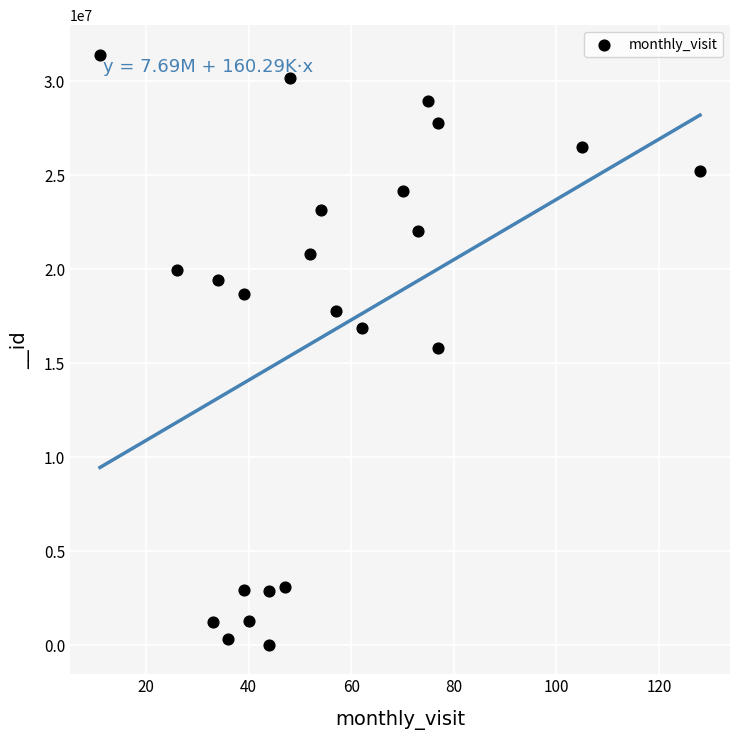

What is the range of Y values (max minus min)?

31406017